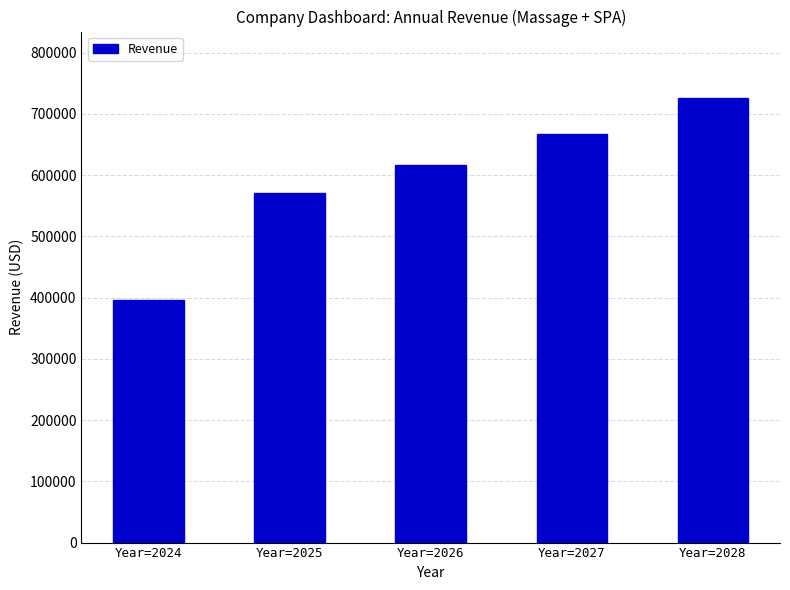

The chart shows a value of 725504.3 at Year=2028. True or false?

True